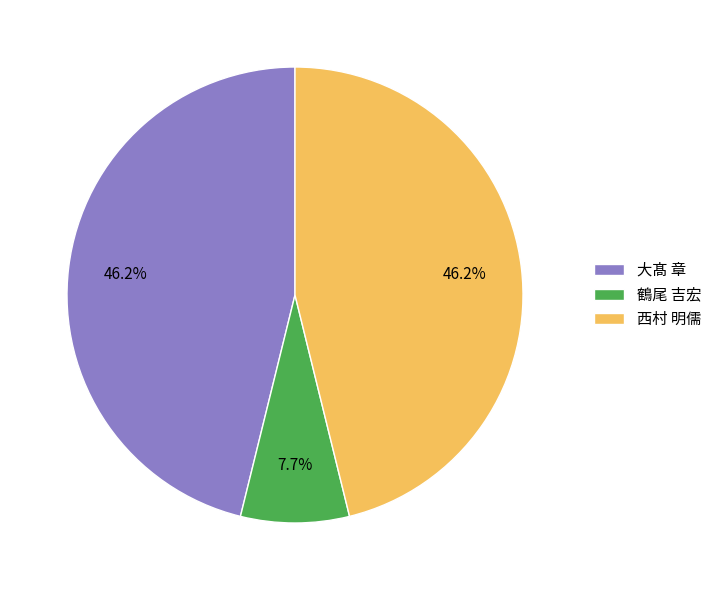

To the nearest percent, what is the combined percentage of 大髙 章 and 西村 明儒?

92%